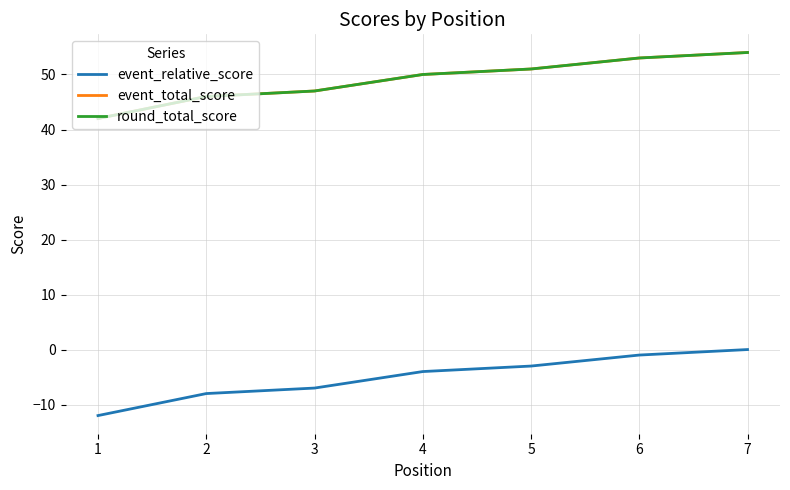

The value of round_total_score at 2 is 14. True or false?

False